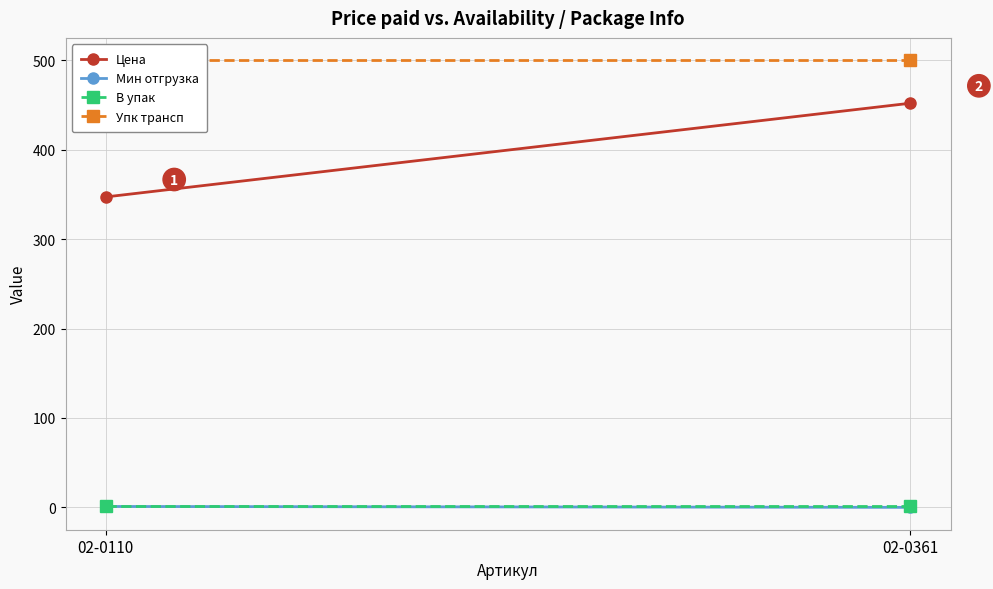

Is the value of Упк трансп at 02-0361 greater than the value of Цена at 02-0361?

Yes